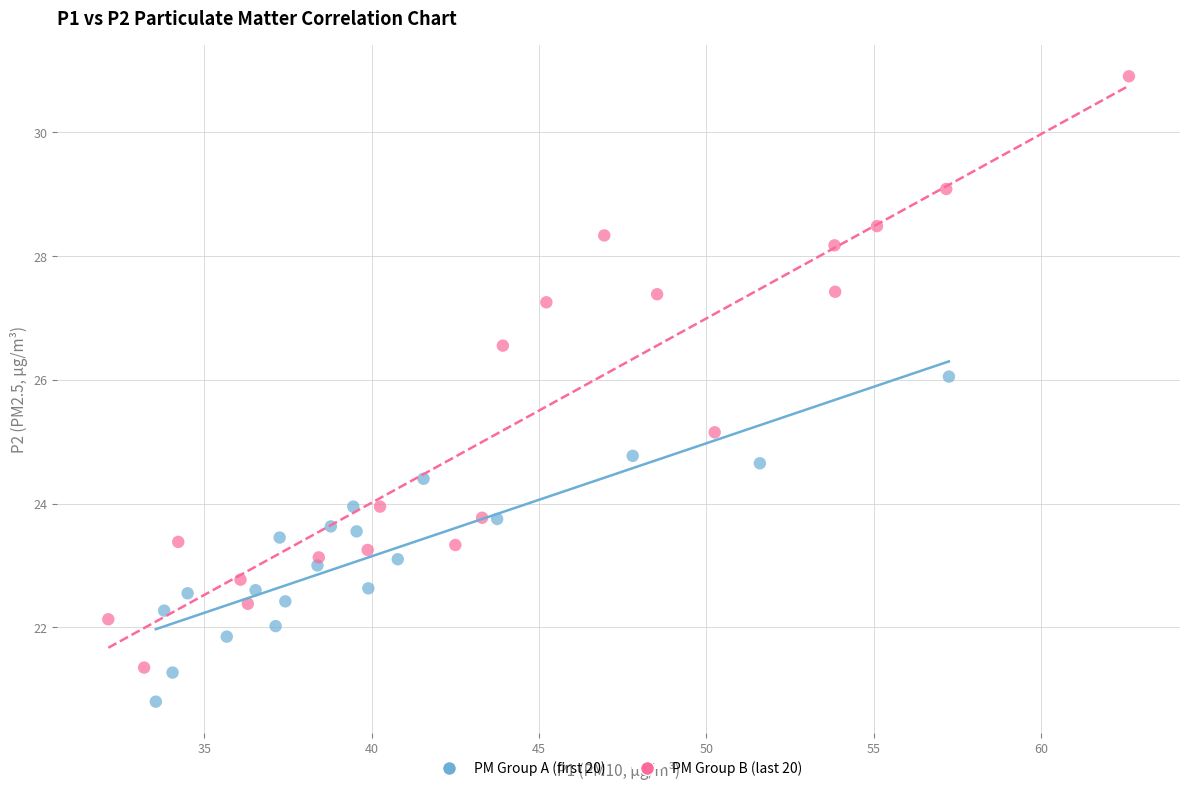

Which series has the largest Y range (max minus min)?

PM Group B (last 20)